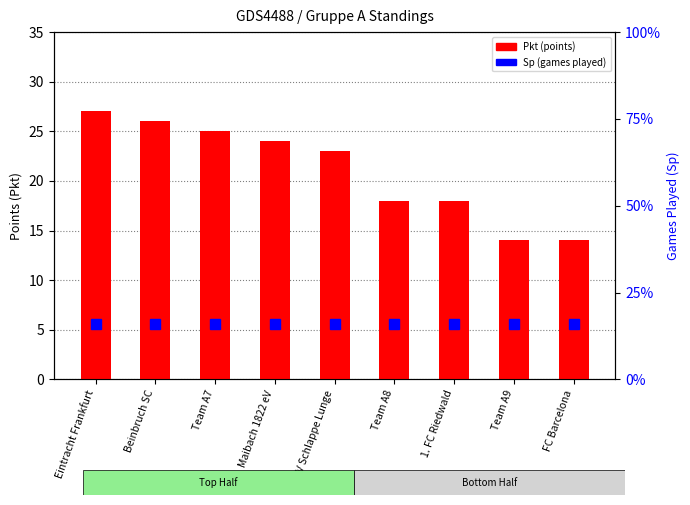

Reading right to left, transcribe all the data shown in this chart.

Pkt (points): 14	14	18	18	23	24	25	26	27
Sp (games played): 16	16	16	16	16	16	16	16	16